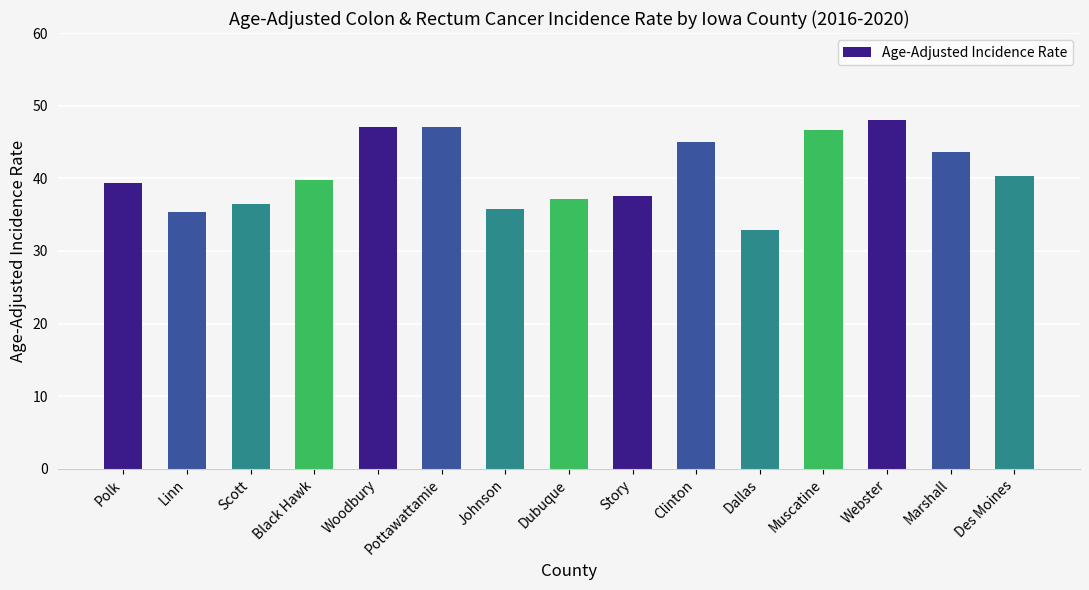

What is the label of the 6th bar from the right?

Clinton